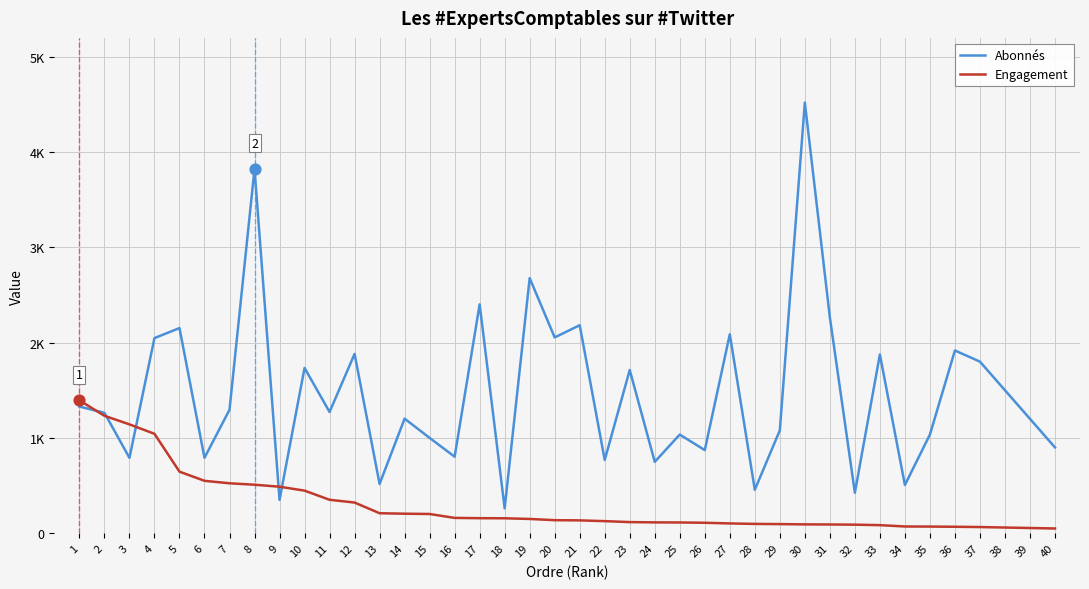

Which series has the largest total across all categories?

Abonnés